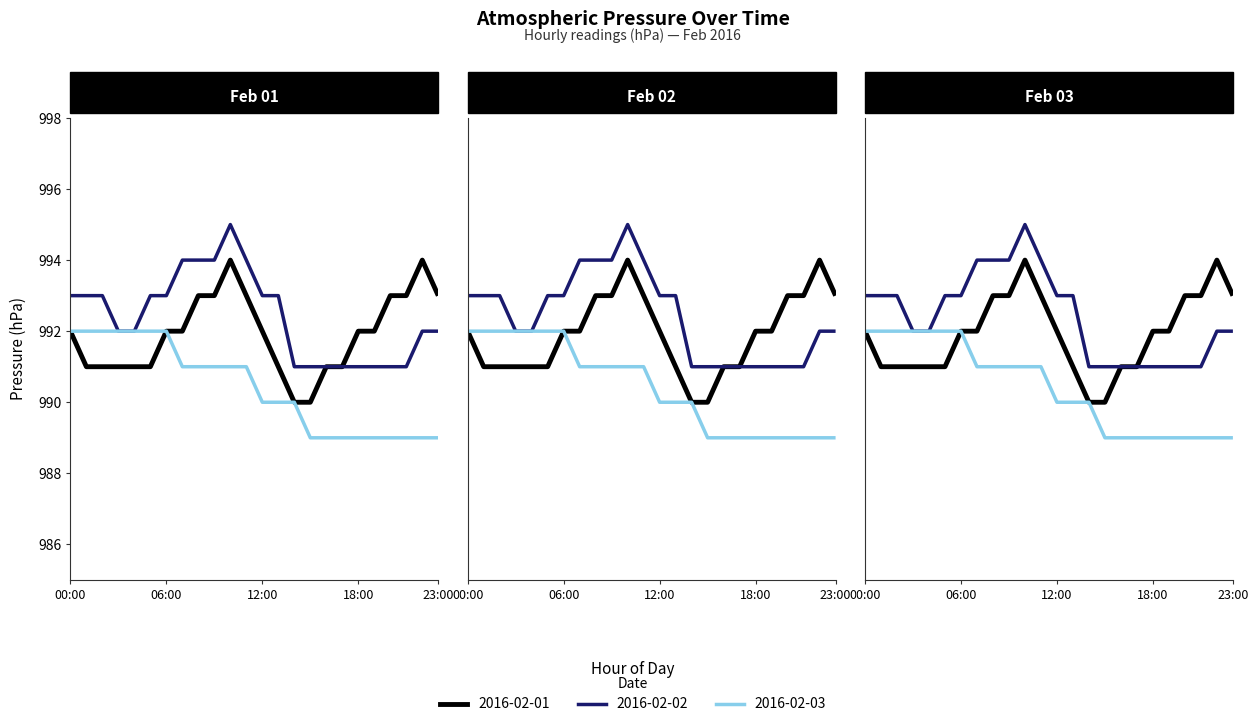

How many categories are shown in the chart?

24